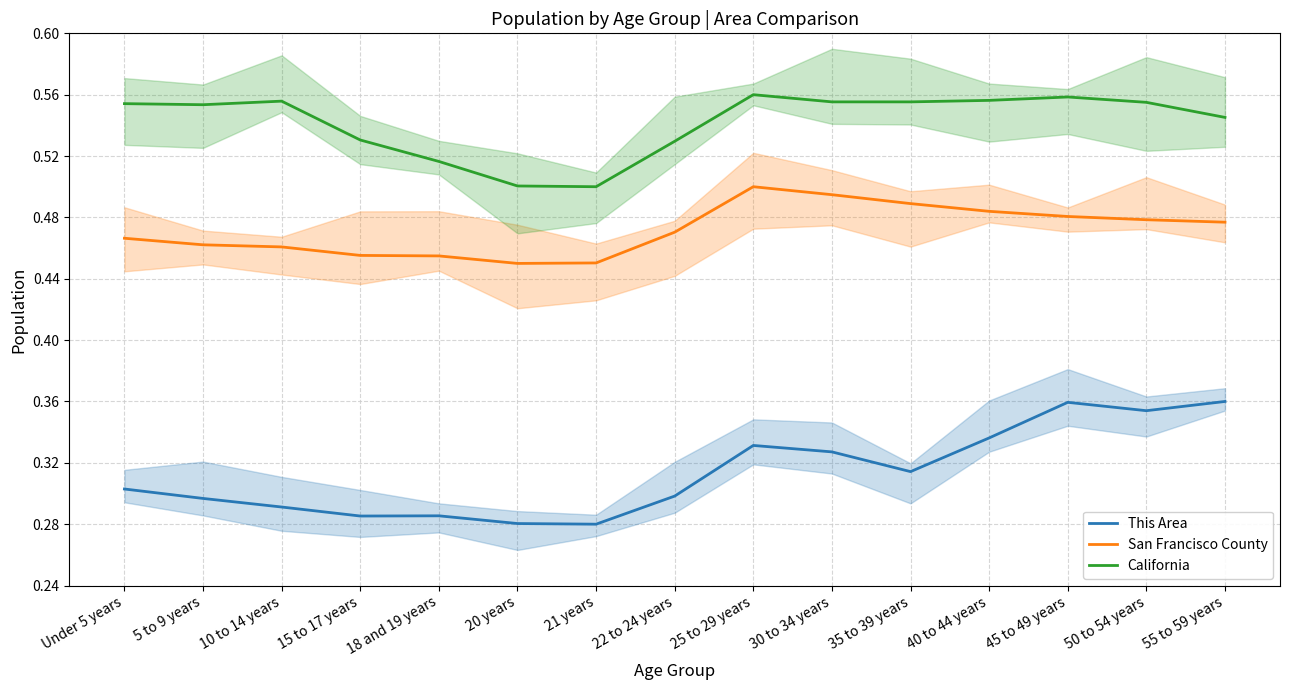

What is the value of the This Area point at the 7th from the left?

0.3